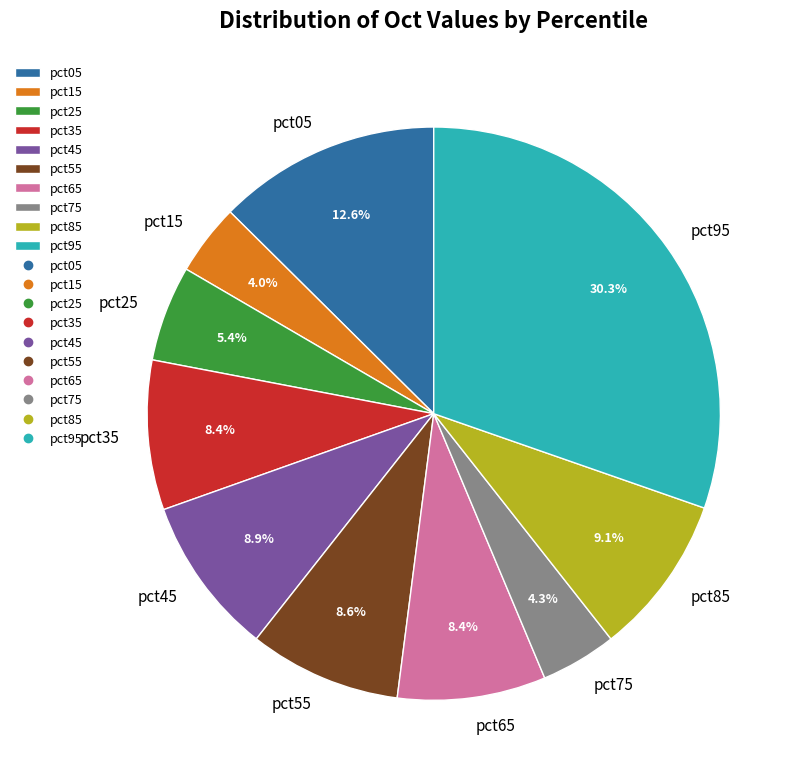

To the nearest percent, what percentage of the pie is pct75?

4%